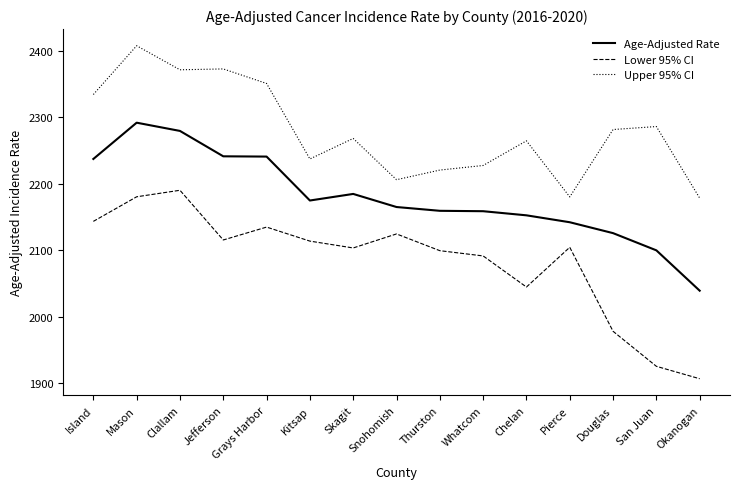

The Lower 95% CI series shows 536.3 at Douglas. True or false?

False